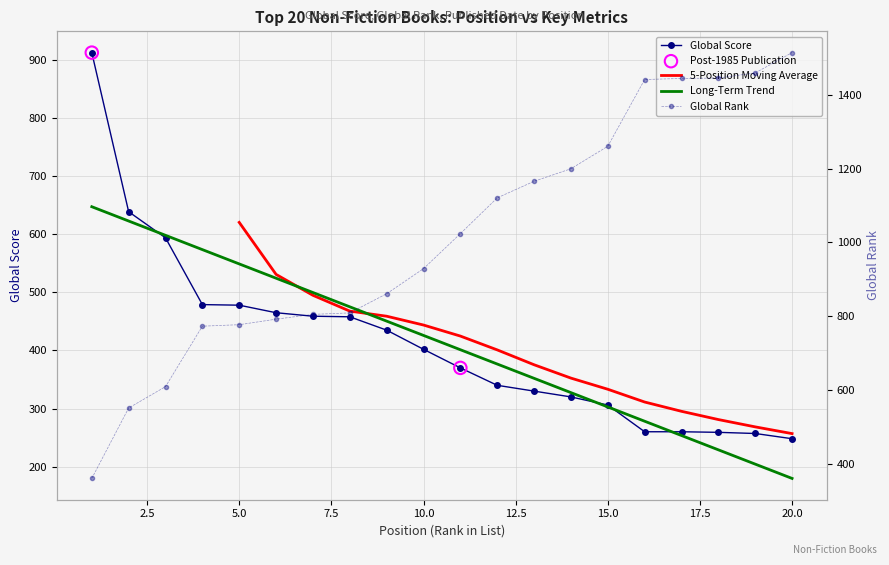

Which series has the largest total across all categories?

Global Rank